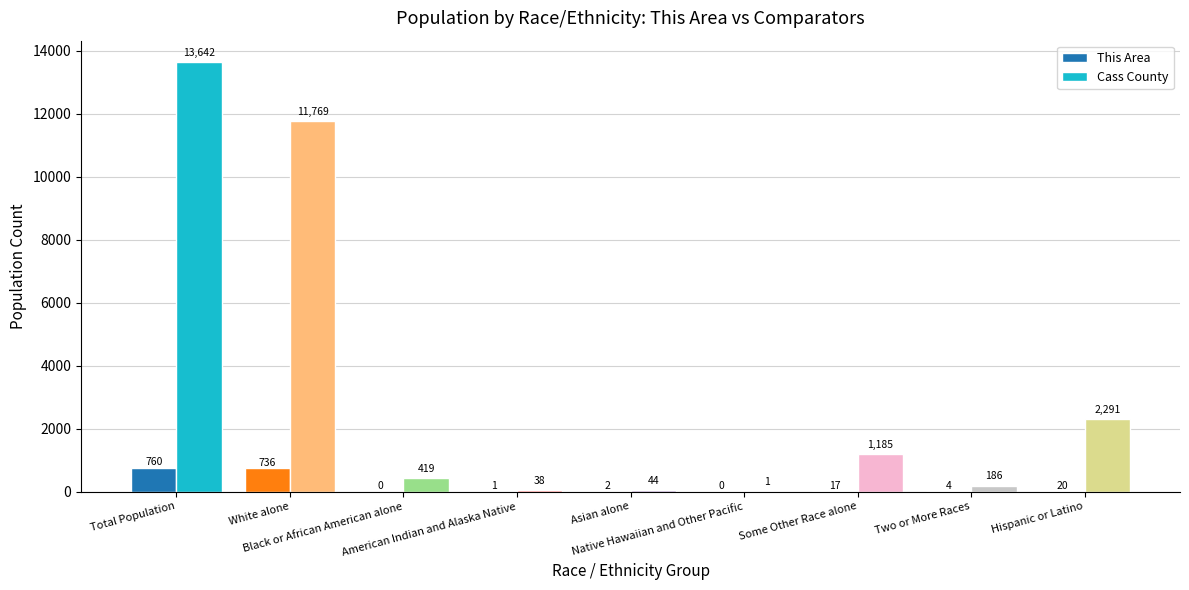

How many categories are shown in the chart?

9